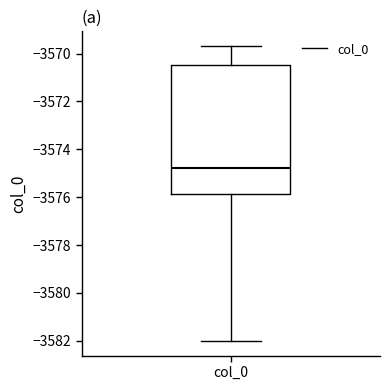

Transcribe this box plot: give where the median line is, the range the box spans, and where the two whiskers end, as read against the y-axis. The values are not printed on the chart, so give them approximately, as read against the axis.

median -3574.8, box -3575.8 to -3570.4, whiskers -3582.0 to -3569.6